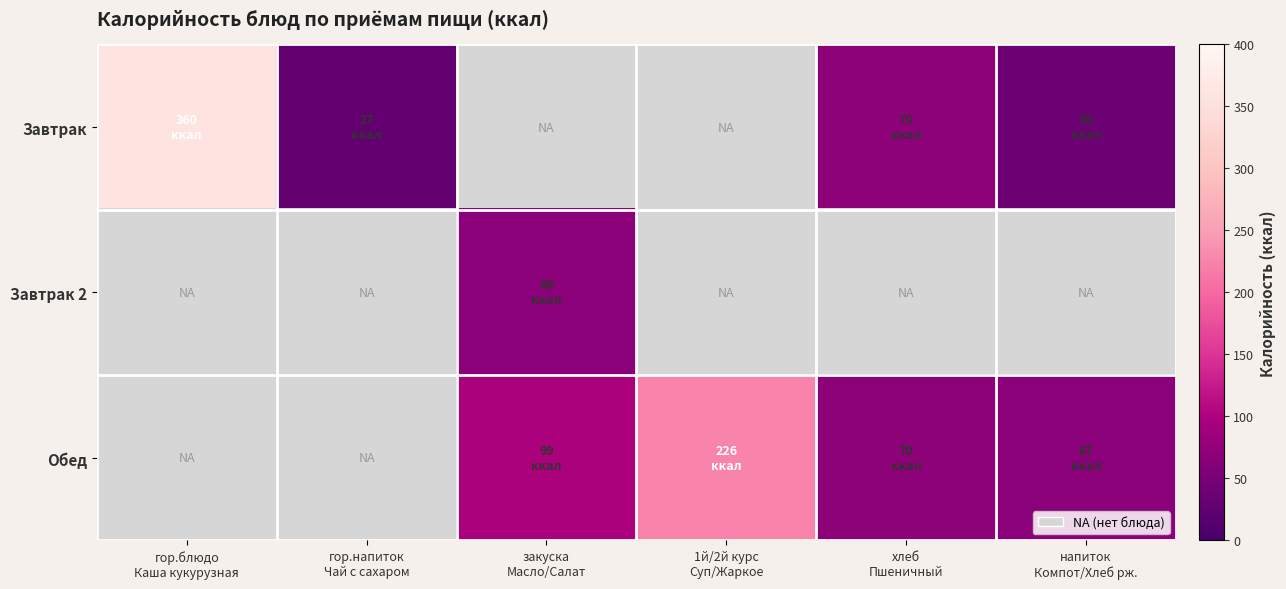

Reading left to right, transcribe all the data shown in this chart.

Завтрак: гор.блюдо
Каша кукурузная=360	гор.напиток
Чай с сахаром=27	закуска
Масло/Салат=0	1й/2й курс
Суп/Жаркое=0	хлеб
Пшеничный=70	напиток
Компот/Хлеб рж.=39
Завтрак 2: гор.блюдо
Каша кукурузная=0	гор.напиток
Чай с сахаром=0	закуска
Масло/Салат=66	1й/2й курс
Суп/Жаркое=0	хлеб
Пшеничный=0	напиток
Компот/Хлеб рж.=0
Обед: гор.блюдо
Каша кукурузная=0	гор.напиток
Чай с сахаром=0	закуска
Масло/Салат=99	1й/2й курс
Суп/Жаркое=226	хлеб
Пшеничный=70	напиток
Компот/Хлеб рж.=67